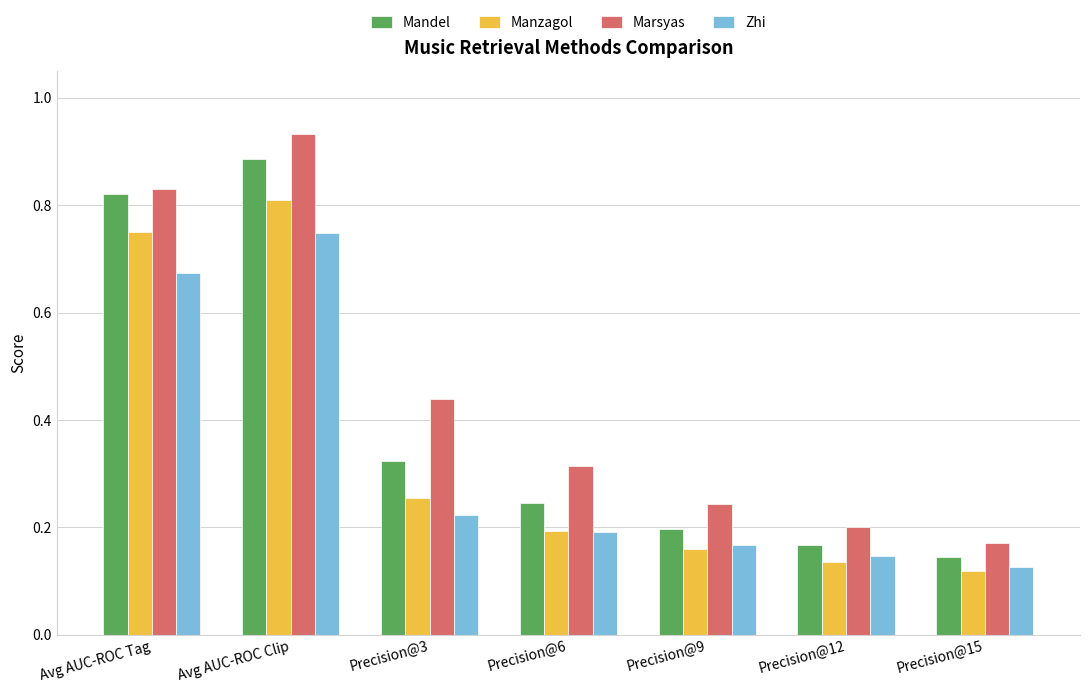

At how many categories does at least one series exceed 0?

7